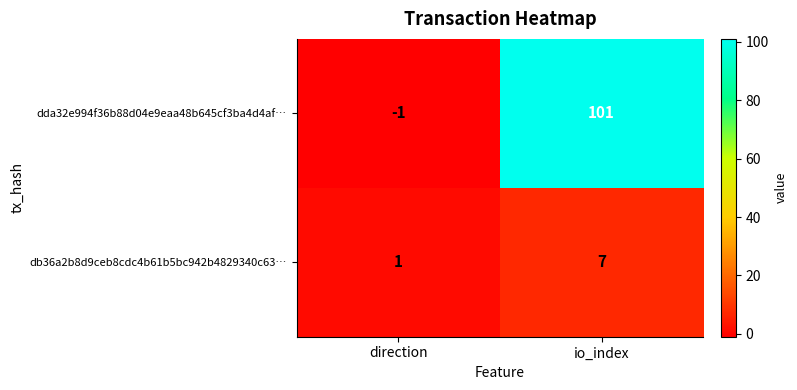

Where is dda32e994f36b88d04e9eaa48b645cf3ba4d4af… nearest to the value 50?

direction